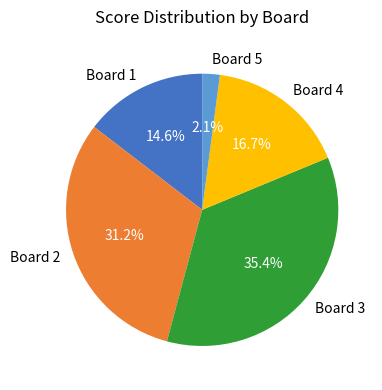

Approximately how many times larger is the value at Board 4 compared to Board 2?

0.5